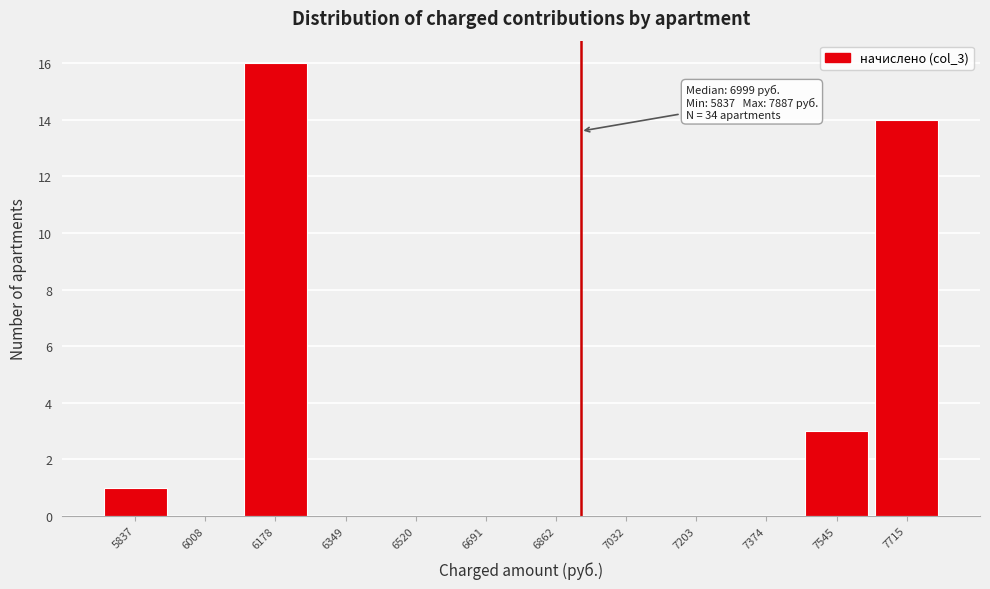

Reading left to right, list all the values displayed in this chart.

5837=1	6008=0	6178=16	6349=0	6520=0	6691=0	6862=0	7032=0	7203=0	7374=0	7545=3	7715=14